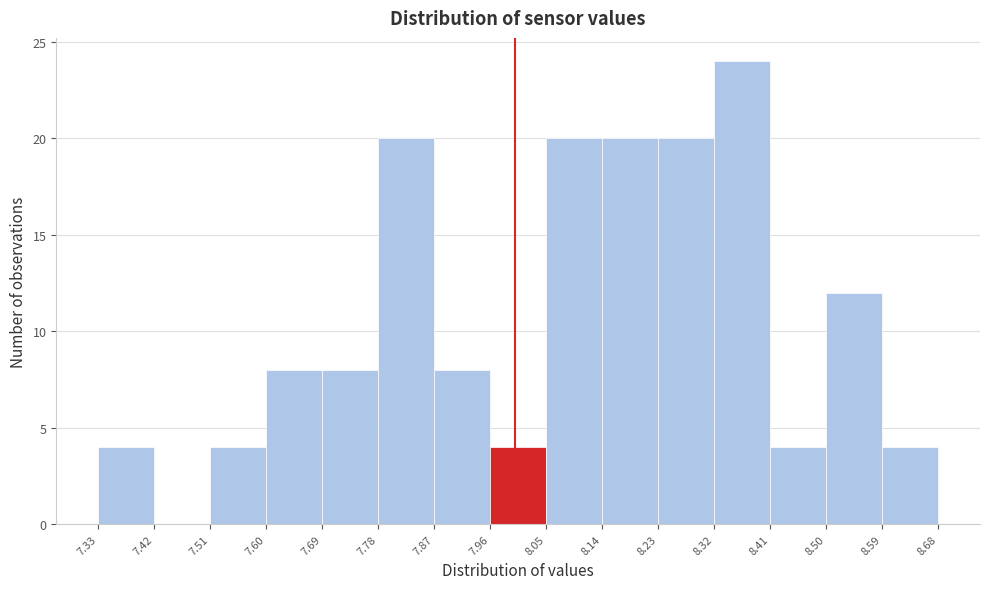

Reading left to right, transcribe this chart: for each bar, give the range it covers on the x-axis and its height. The values are not printed on the chart, so give them approximately, as read against the axis.

7.33 to 7.42: 4
7.42 to 7.51: 0
7.51 to 7.60: 4
7.60 to 7.69: 8
7.69 to 7.78: 8
7.78 to 7.87: 20
7.87 to 7.96: 8
7.96 to 8.05: 4
8.05 to 8.14: 20
8.14 to 8.23: 20
8.23 to 8.32: 20
8.32 to 8.41: 24
8.41 to 8.50: 4
8.50 to 8.59: 12
8.59 to 8.68: 4